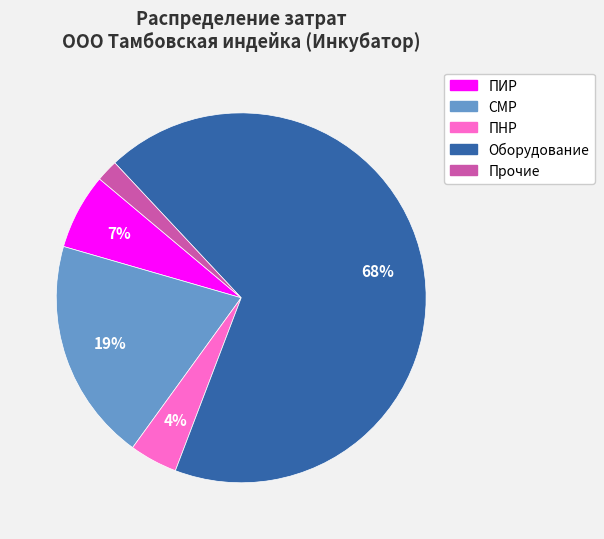

To the nearest percent, what is the difference between the Оборудование and Прочие slice percentages?

66%